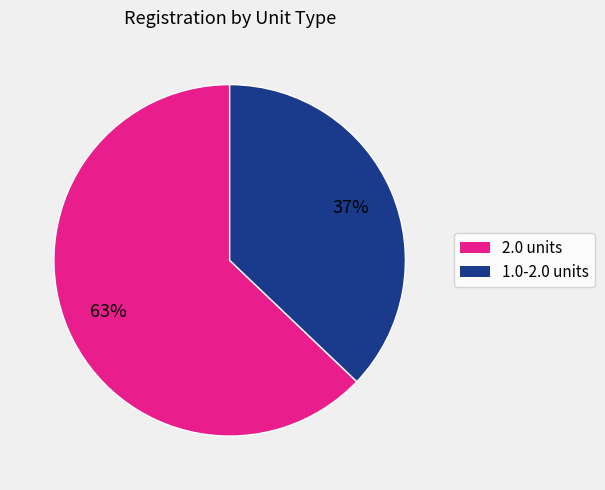

How many segments does this pie chart have?

2